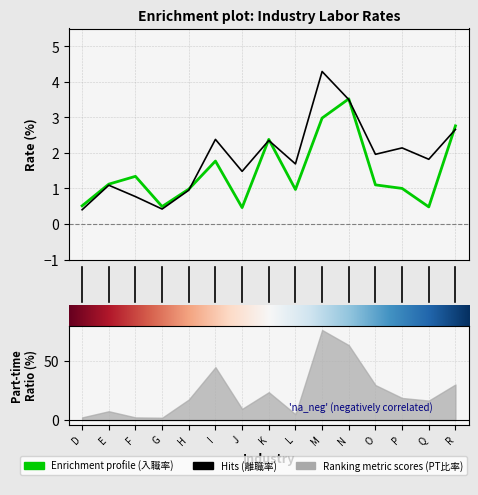

At which label does 入職率 first exceed 1?

E